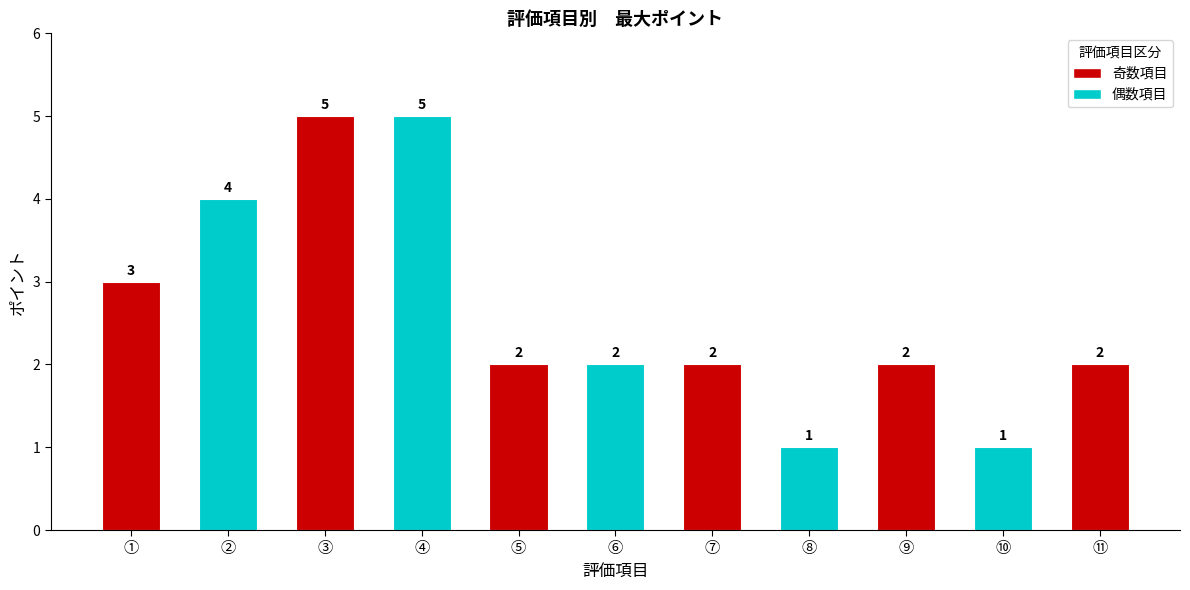

Reading left to right, extract all data points from this chart.

①=3	②=4	③=5	④=5	⑤=2	⑥=2	⑦=2	⑧=1	⑨=2	⑩=1	⑪=2